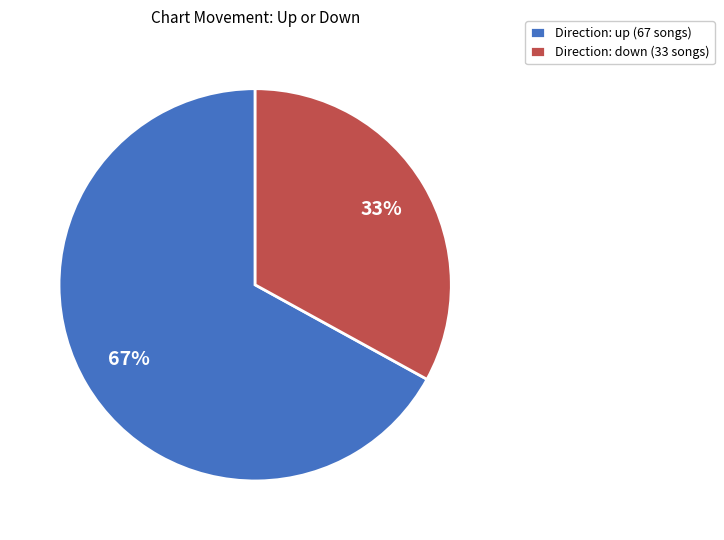

To the nearest percent, what is the difference between the largest and smallest slice percentages?

34%